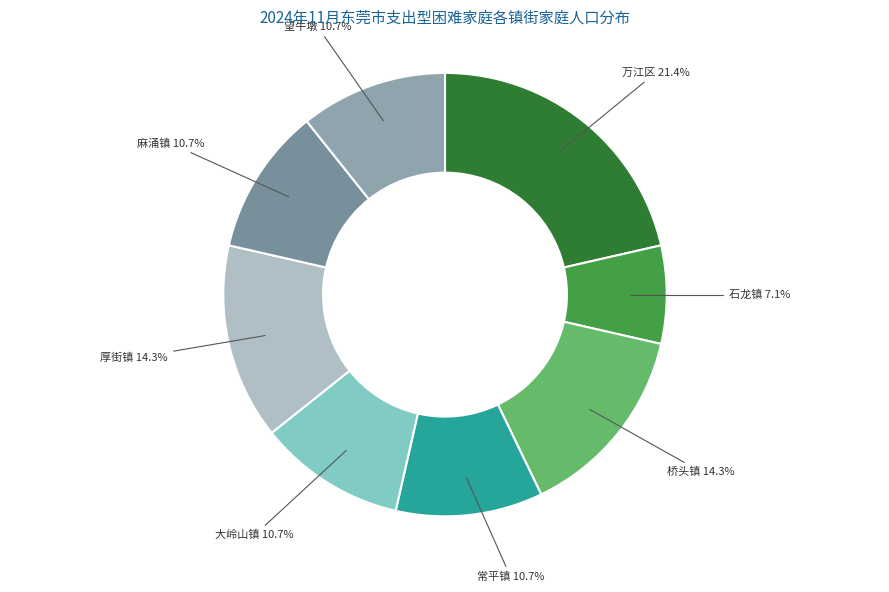

To the nearest percent, what is the average slice percentage?

12%